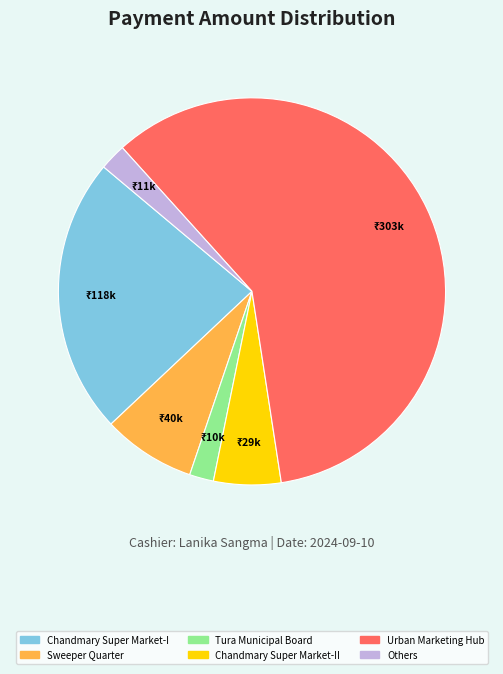

Is it true that Others is 2% of the pie?

True